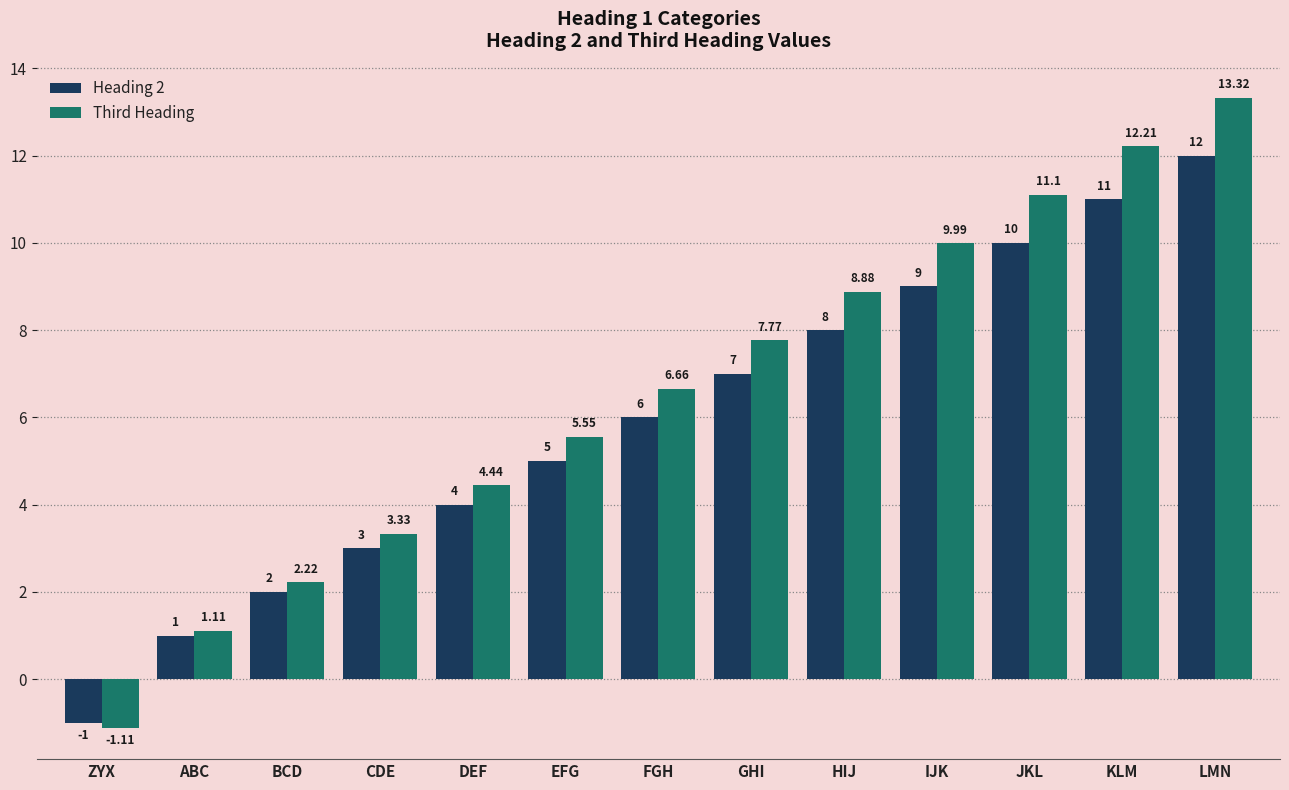

How many groups of bars are there?

13